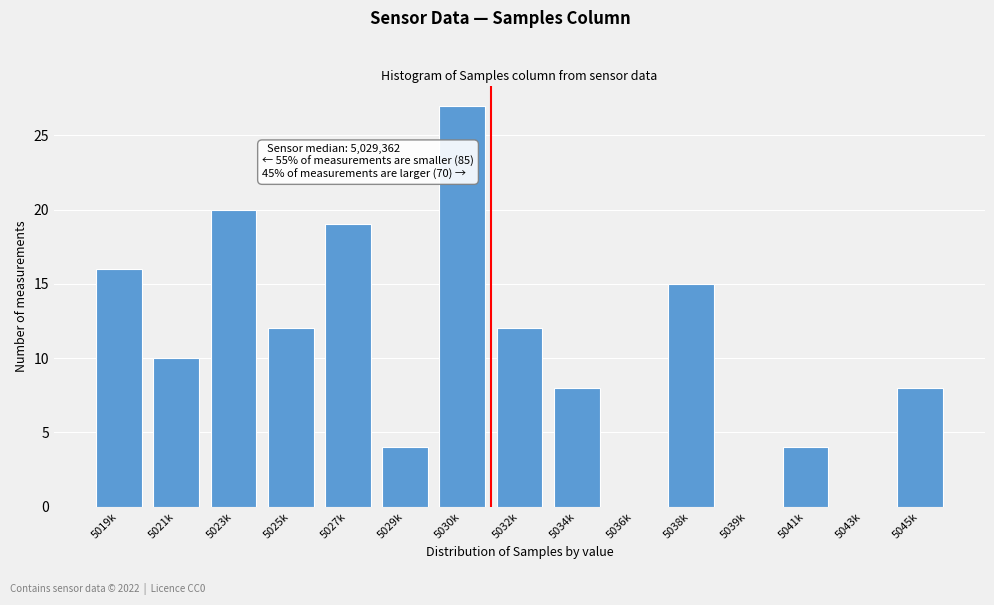

Reading left to right, transcribe all the data shown in this chart.

5019k=16	5021k=10	5023k=20	5025k=12	5027k=19	5029k=4	5030k=27	5032k=12	5034k=8	5036k=0	5038k=15	5039k=0	5041k=4	5043k=0	5045k=8